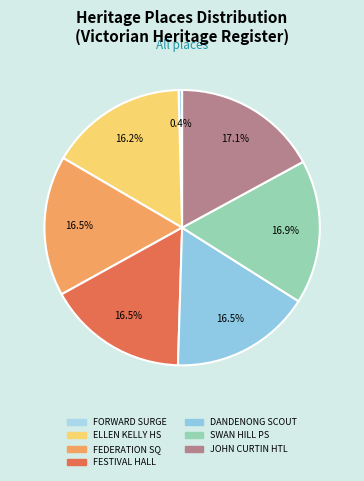

Does FESTIVAL HALL represent more than half of the total?

No